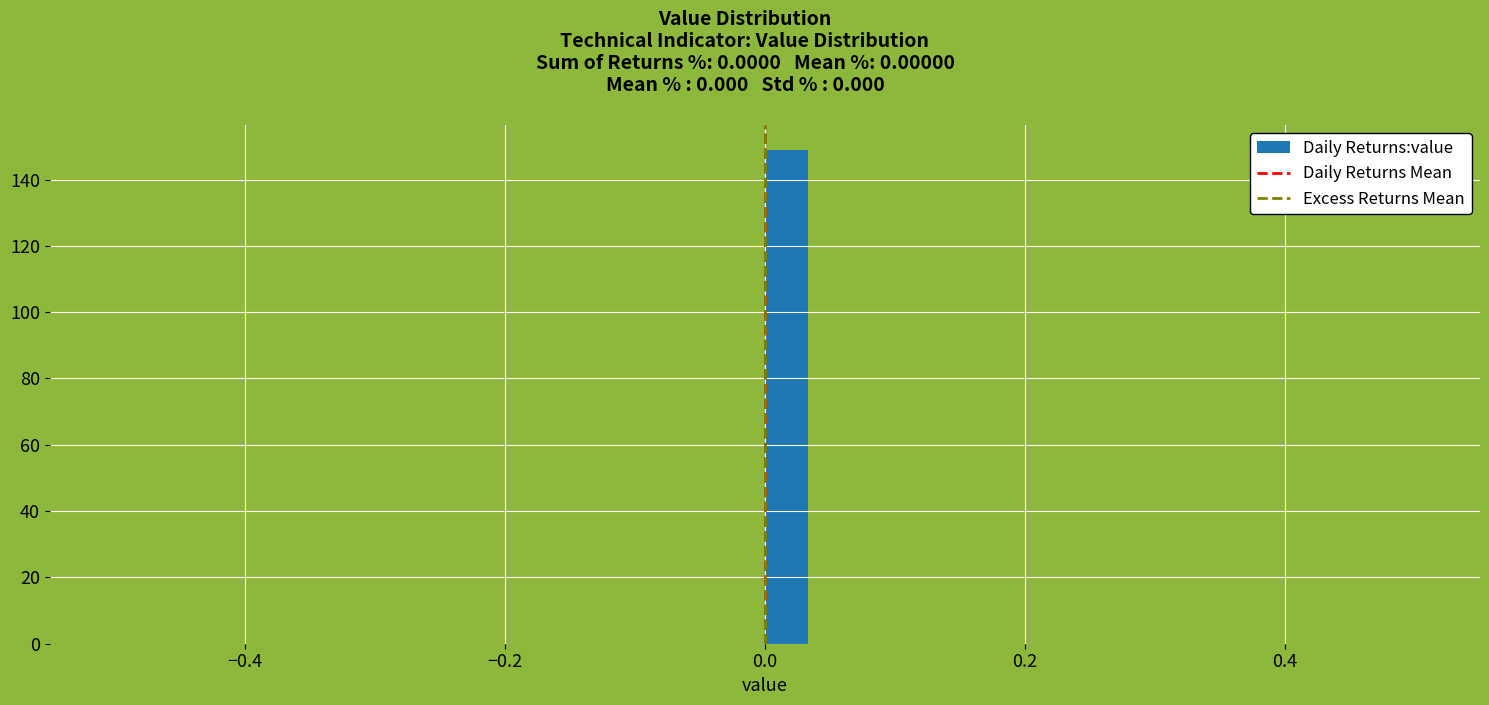

Read against the x-axis, roughly where is the centre of the tallest bar?

0.02